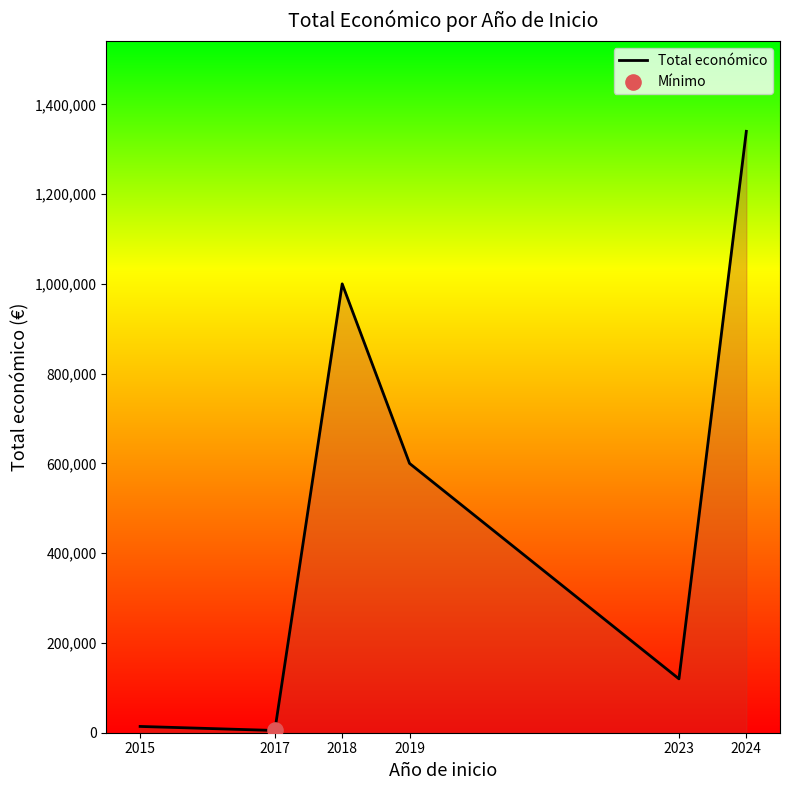

Which has a higher value, 2024 or 2015?

2024